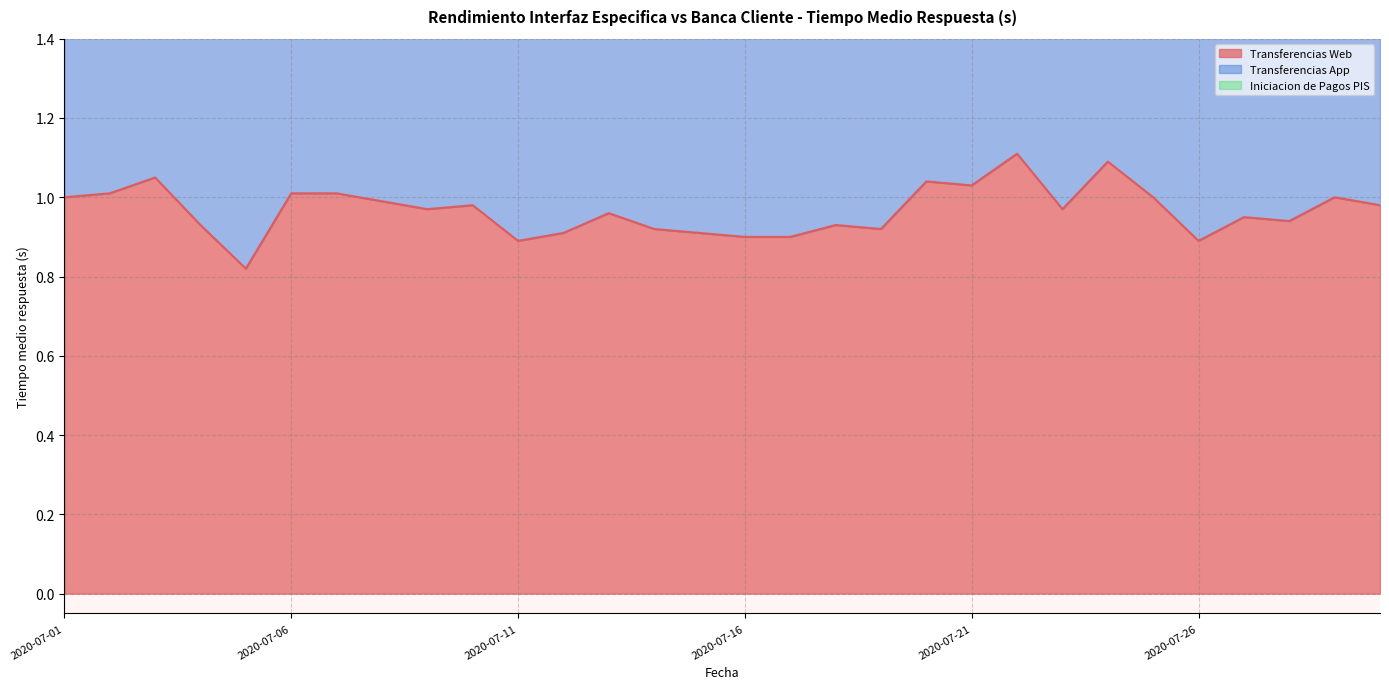

At which category does Transferencias Web reach its first local peak?

2020-07-03